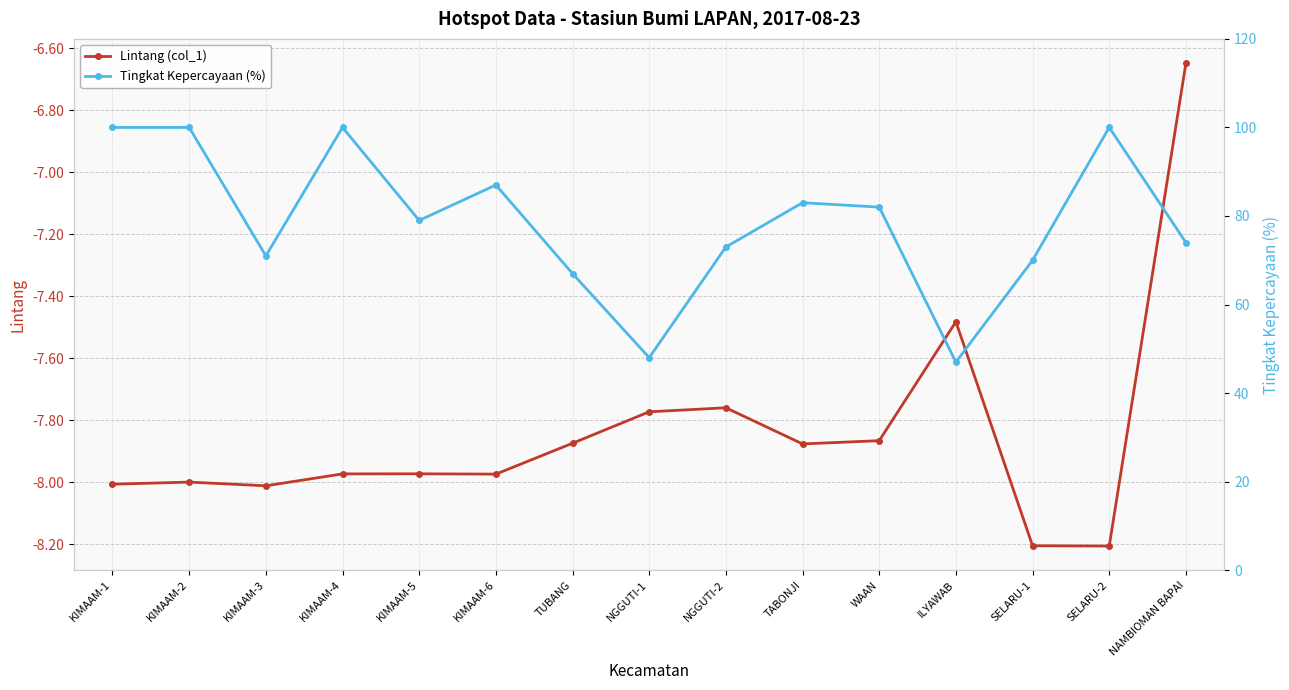

Is it true that Tingkat Kepercayaan (%) equals 82.0 at WAAN?

True